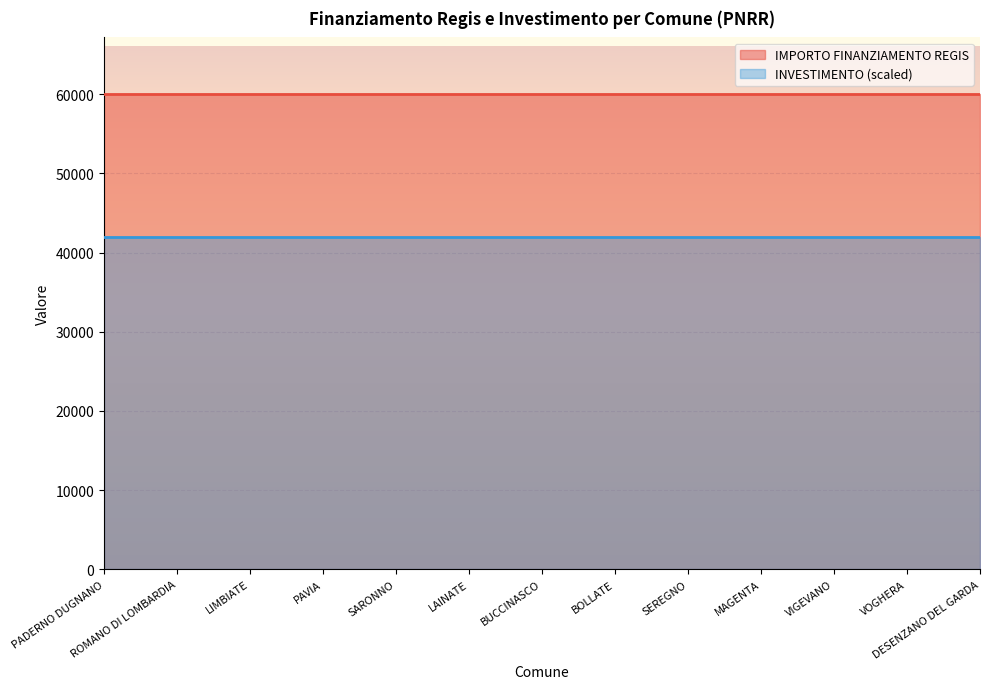

Is it true that IMPORTO FINANZIAMENTO REGIS equals 92186.9 at VOGHERA?

False